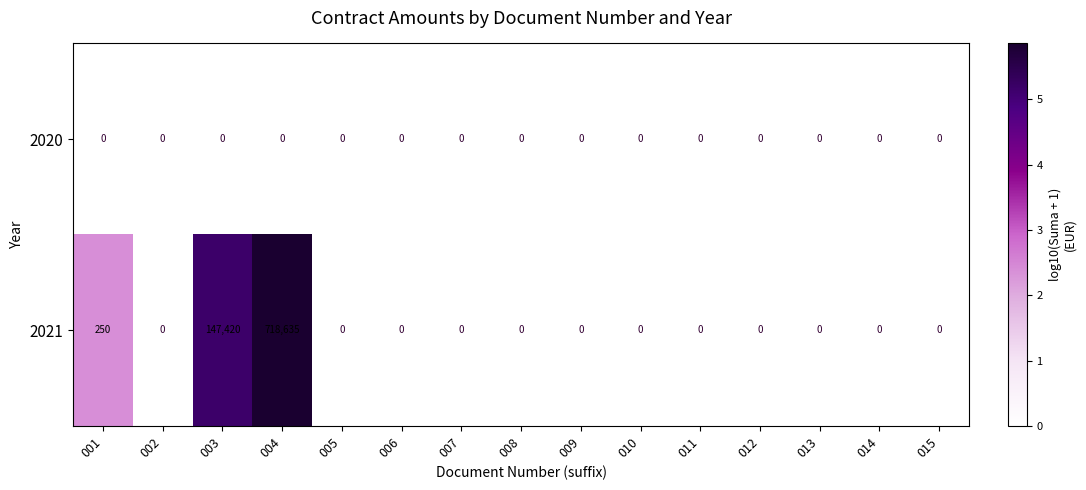

True or false: 2021 has a value of 377422 at 005.

False